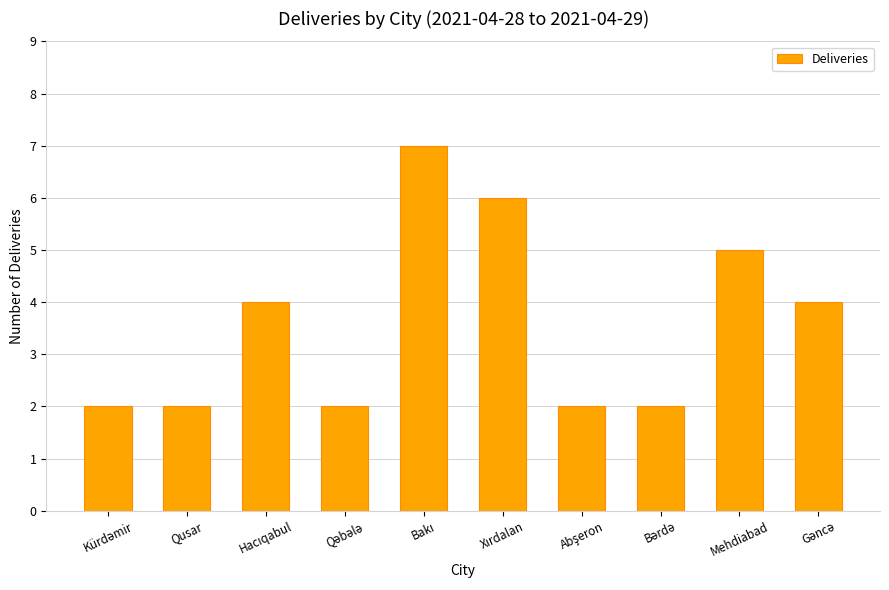

Is it true that the value at Qusar is 2?

True